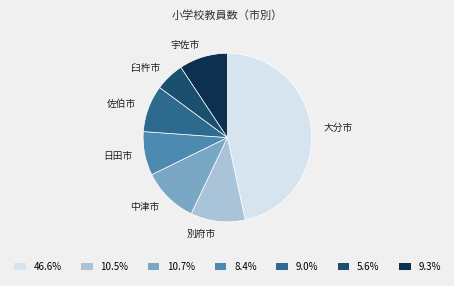

Does any single category account for the majority?

No